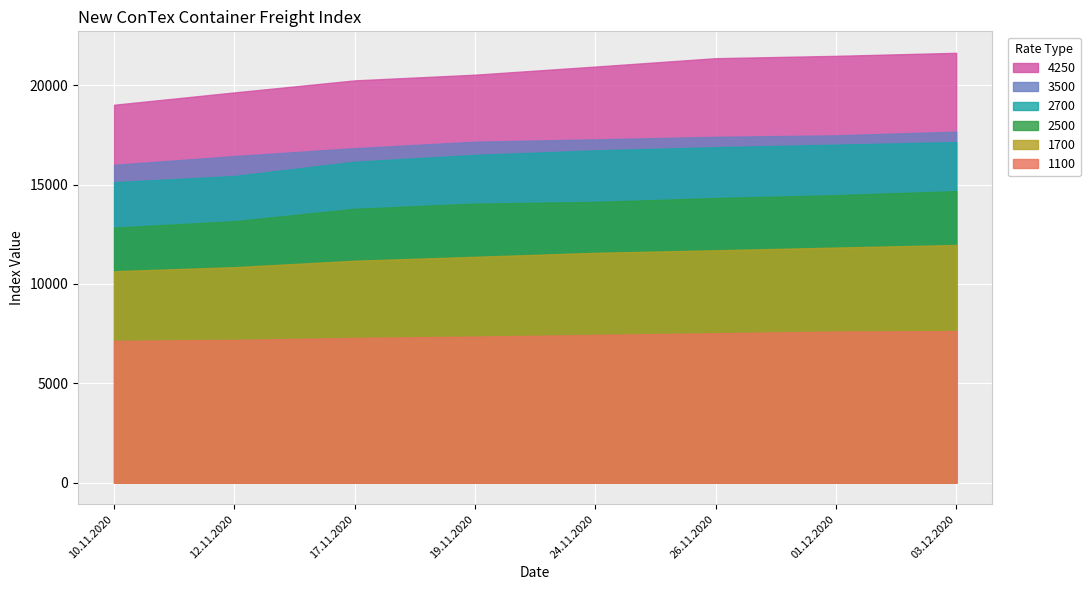

What is the minimum value for 3500?

15990